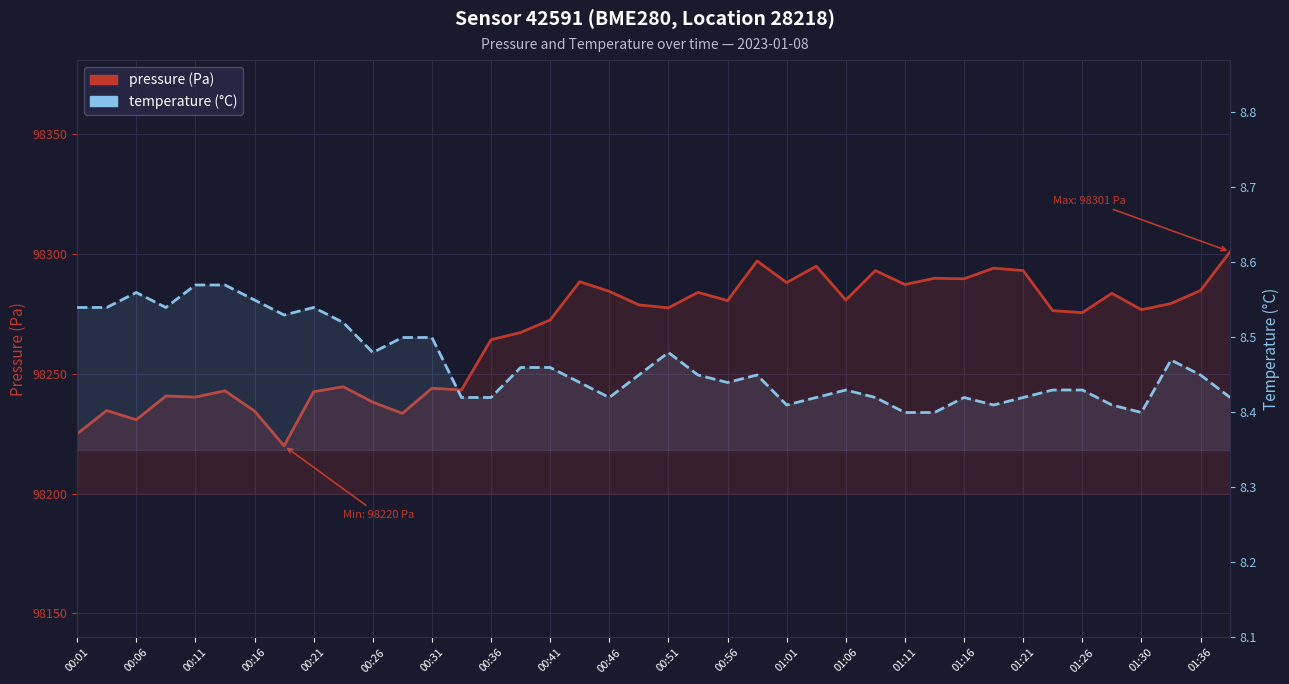

What is the sum of the temperature (°C) values at 00:11 and 21?

17.0